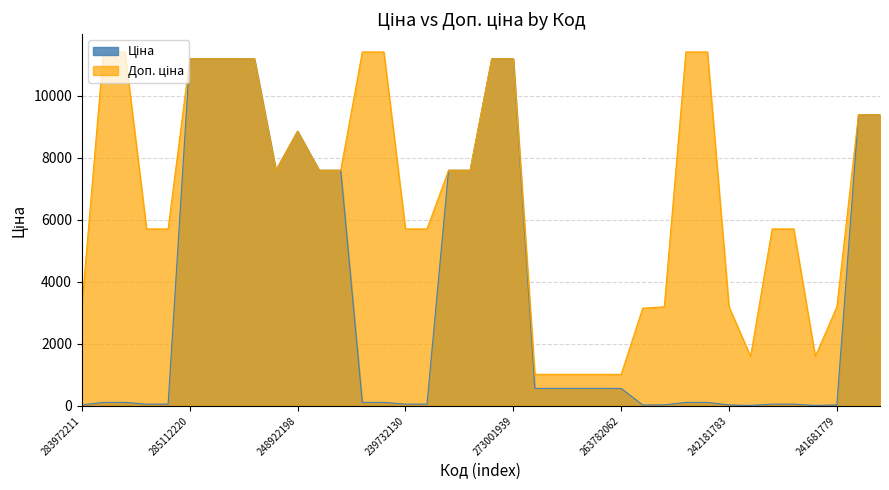

What is the sum of the Ціна values at 248922198 and 242181783?

8888.6